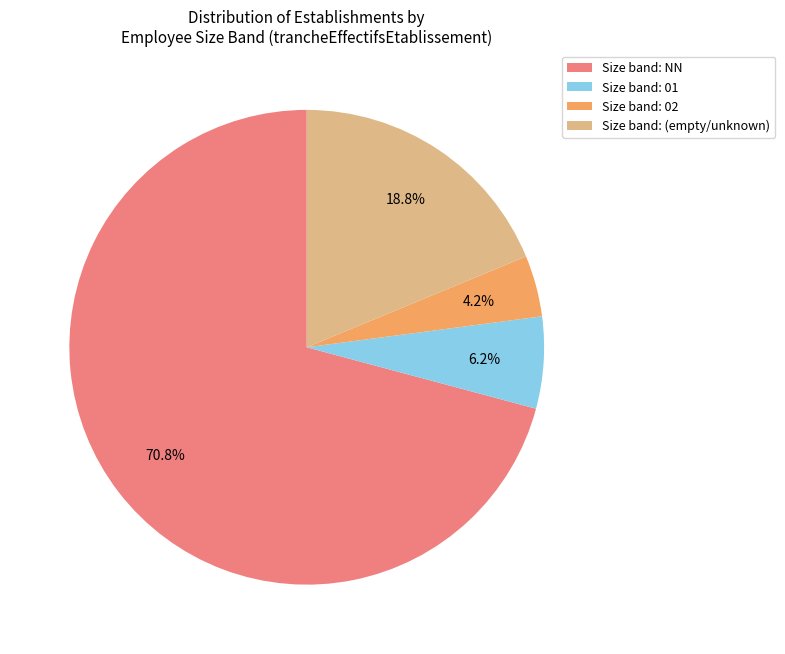

Count the number of slices in the pie.

4